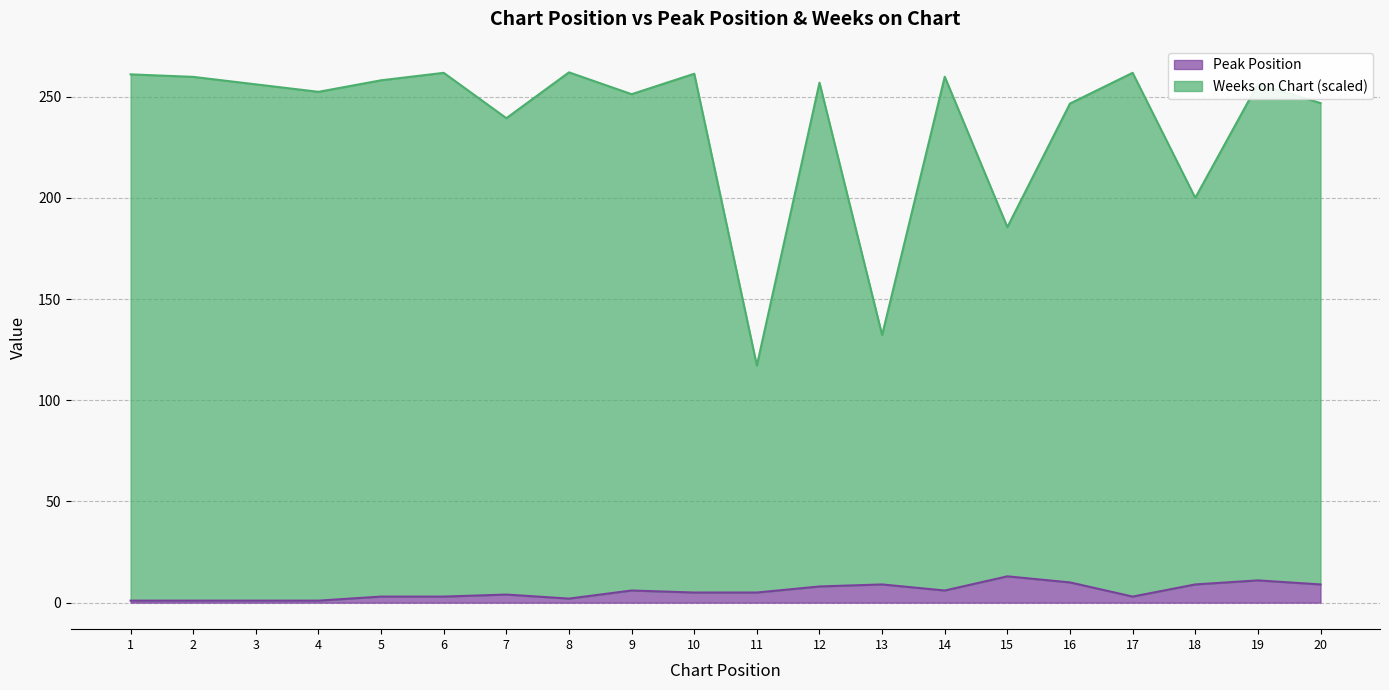

True or false: Peak Position and Weeks on Chart cross at least once.

False